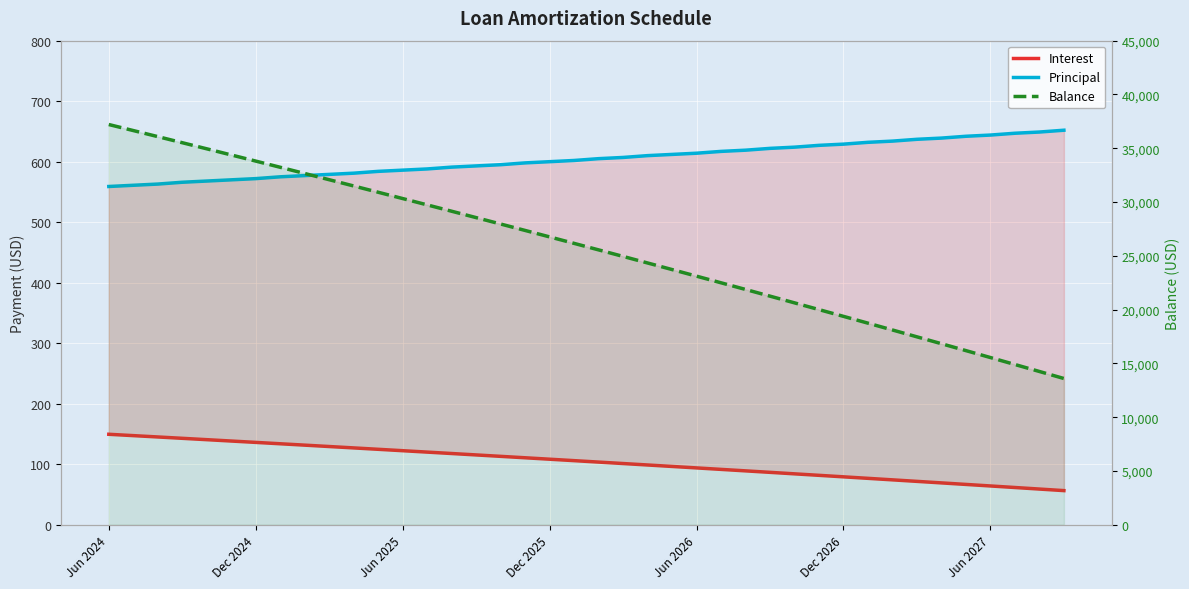

What is the value of the Interest point at the 25th from the left?

93.9